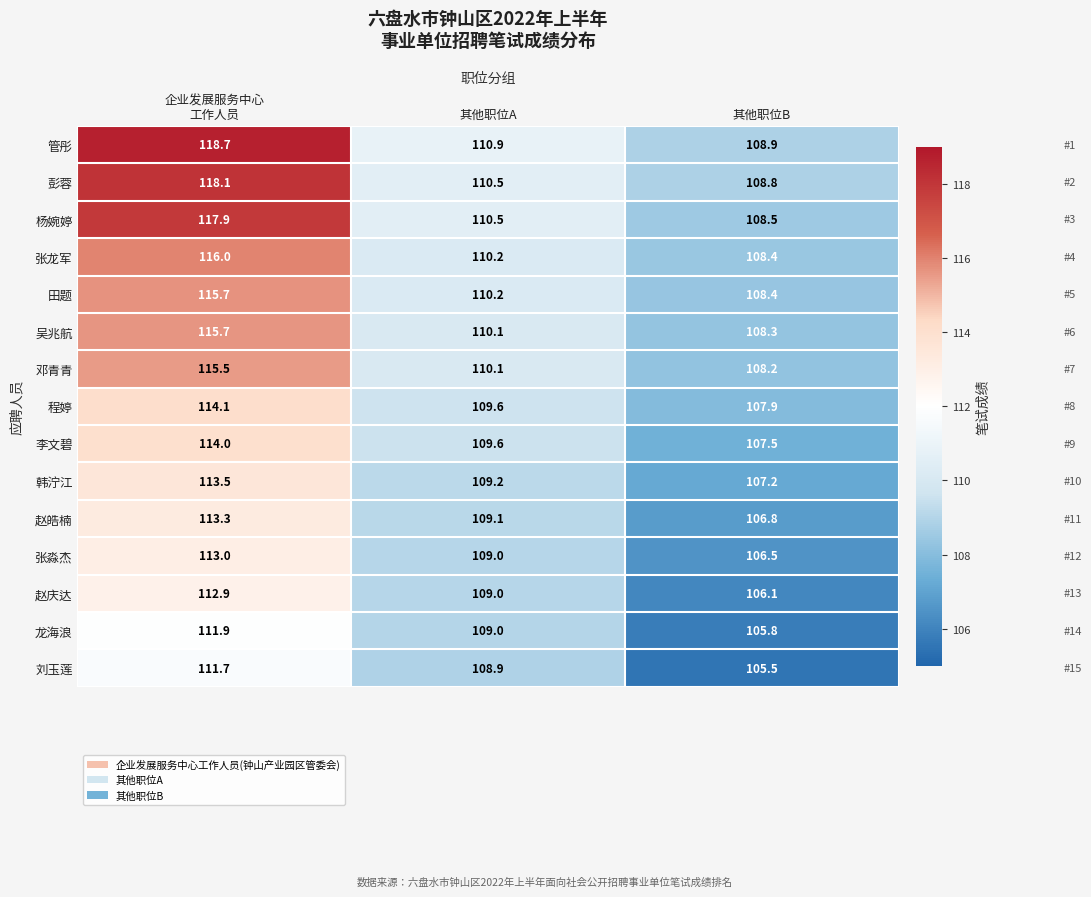

What is the highest value of the 刘玉莲 series?

111.7